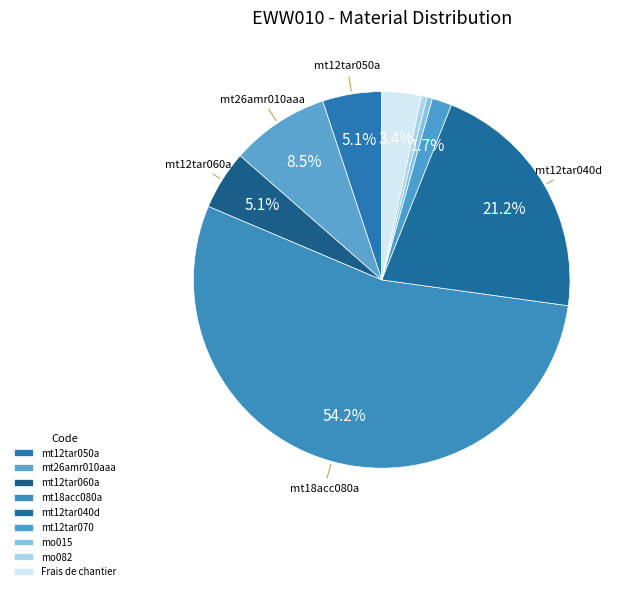

Is there a majority slice in this chart?

Yes